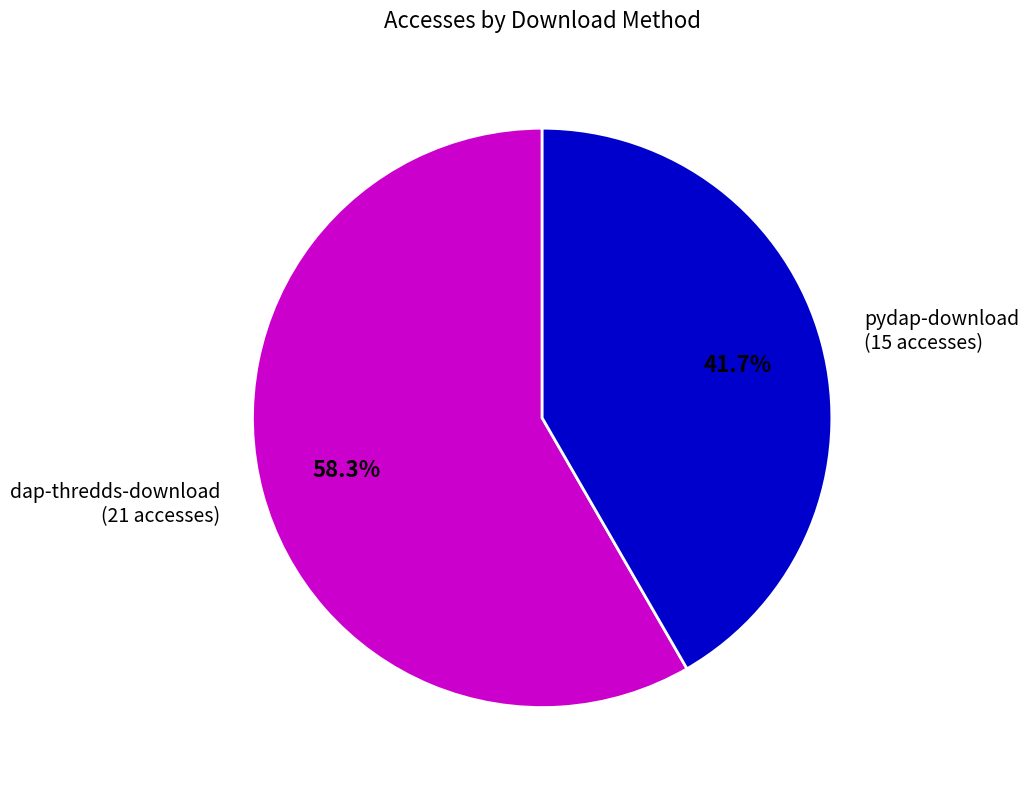

Is the sum of dap-thredds-download and pydap-download greater than half?

Yes